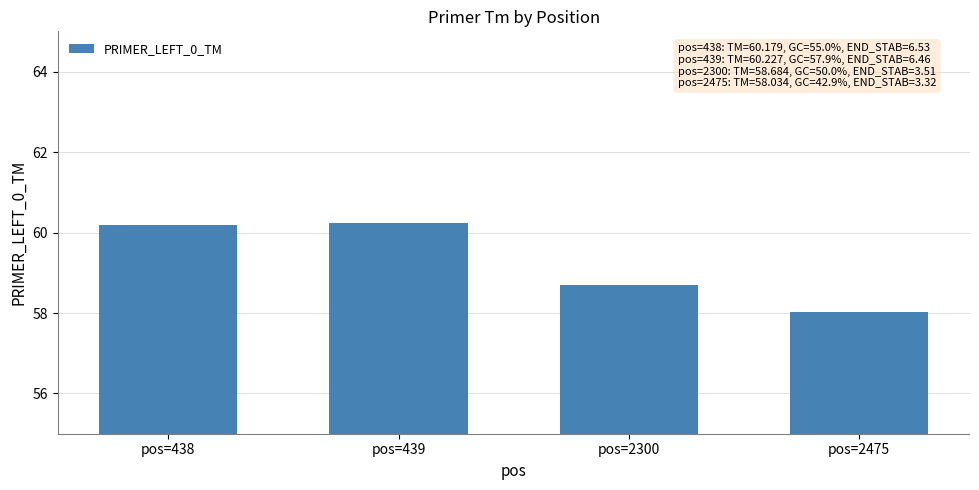

What is the value of the 3rd bar from the left?

58.7